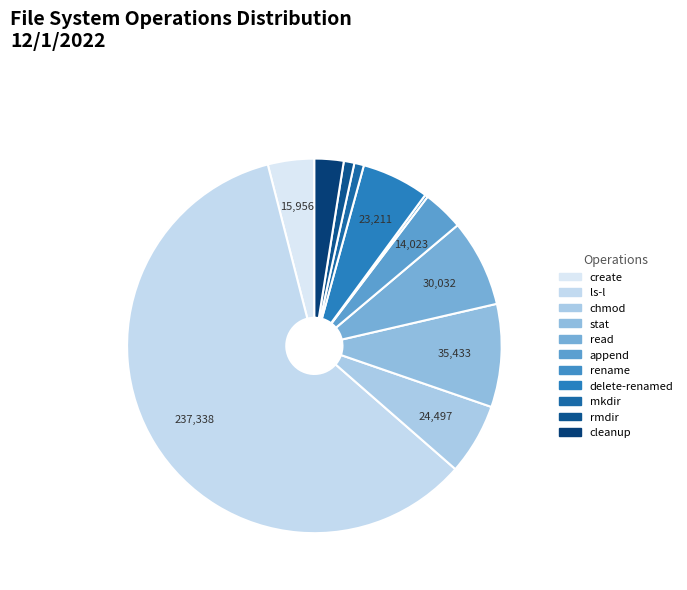

Count the number of slices in the pie.

11